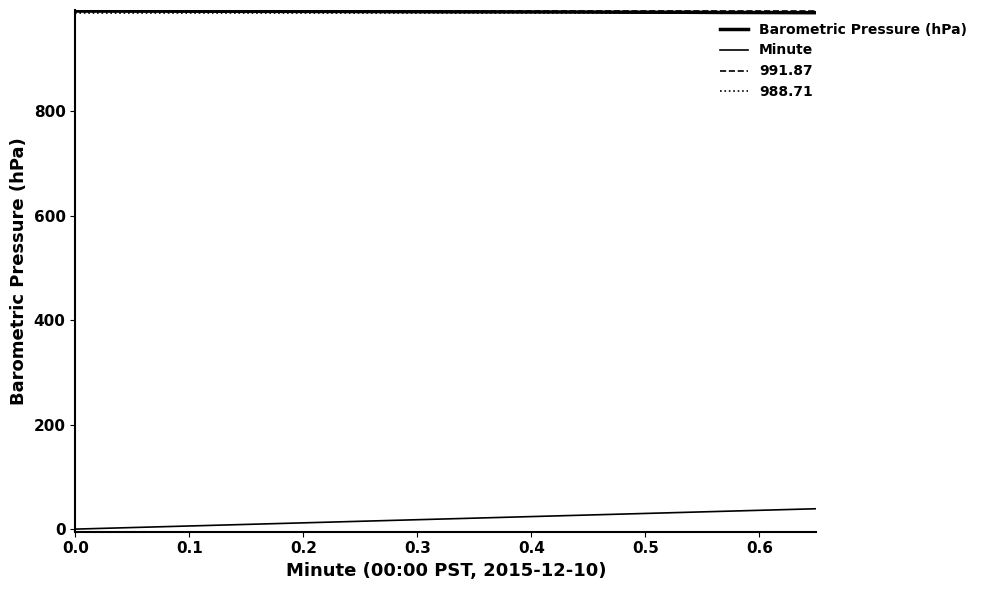

How many values in the Barometric Pressure (hPa) series exceed 990?

27